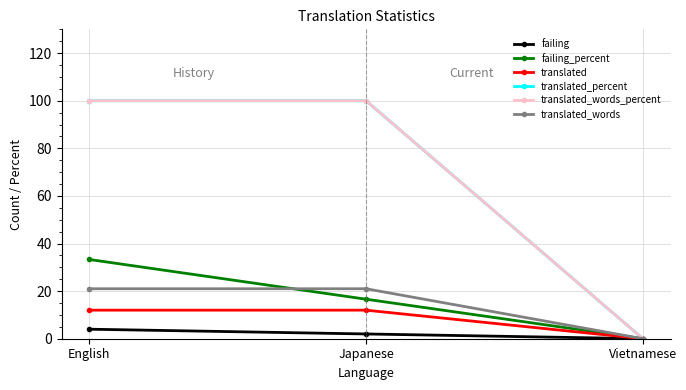

Rank the series by their maximum value, from lowest to highest.

failing, translated, translated_words, failing_percent, translated_percent, translated_words_percent